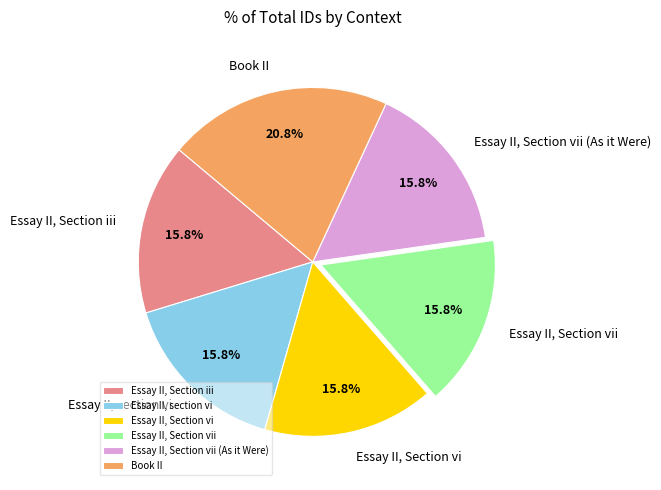

Which category has the biggest portion of the pie?

Book II